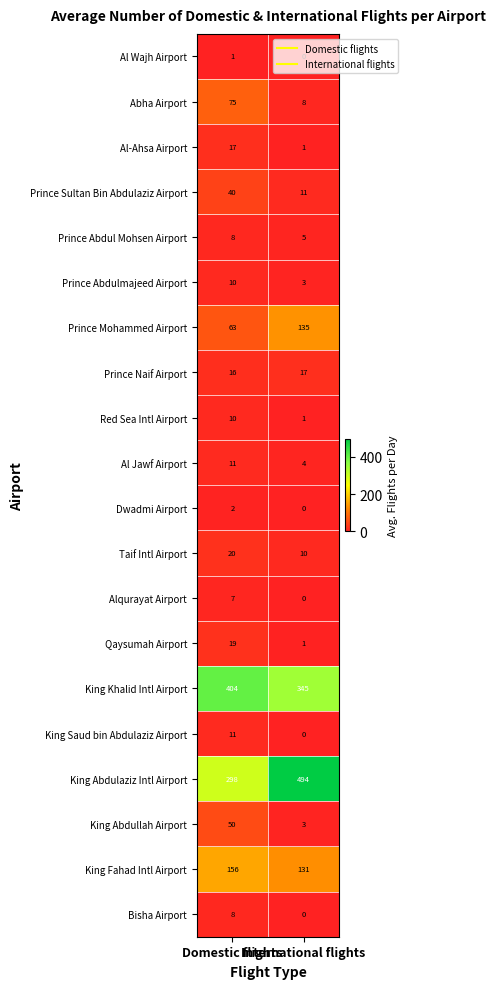

Which series has the largest range (max minus min)?

King Abdulaziz Intl Airport